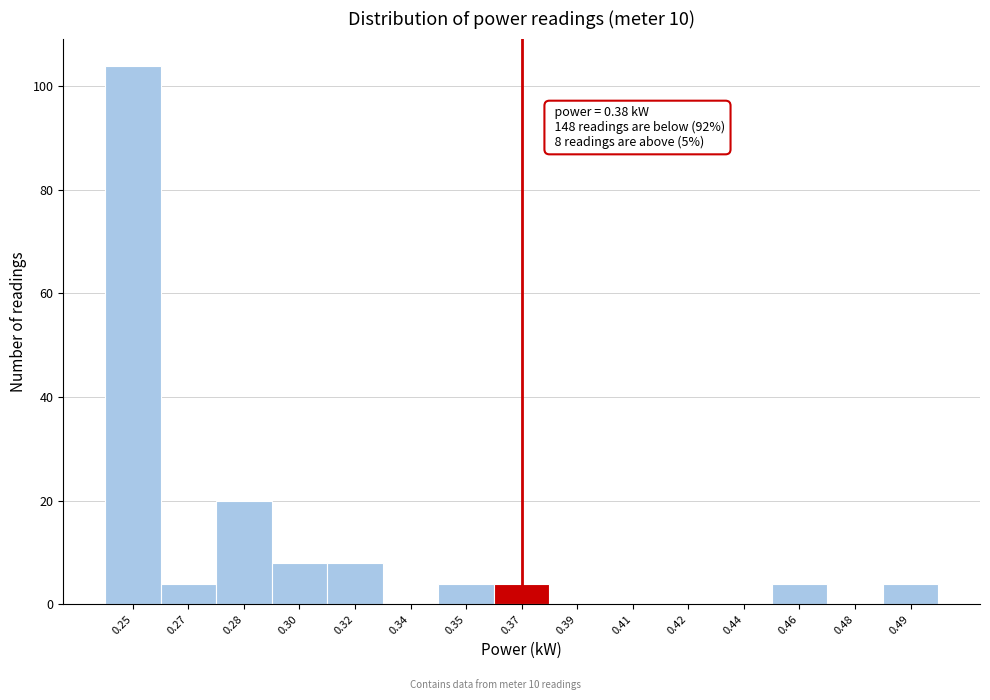

Reading right to left, list all the values displayed in this chart.

0.49=4	0.48=0	0.46=4	0.44=0	0.42=0	0.41=0	0.39=0	0.37=4	0.35=4	0.34=0	0.32=8	0.30=8	0.28=20	0.27=4	0.25=104